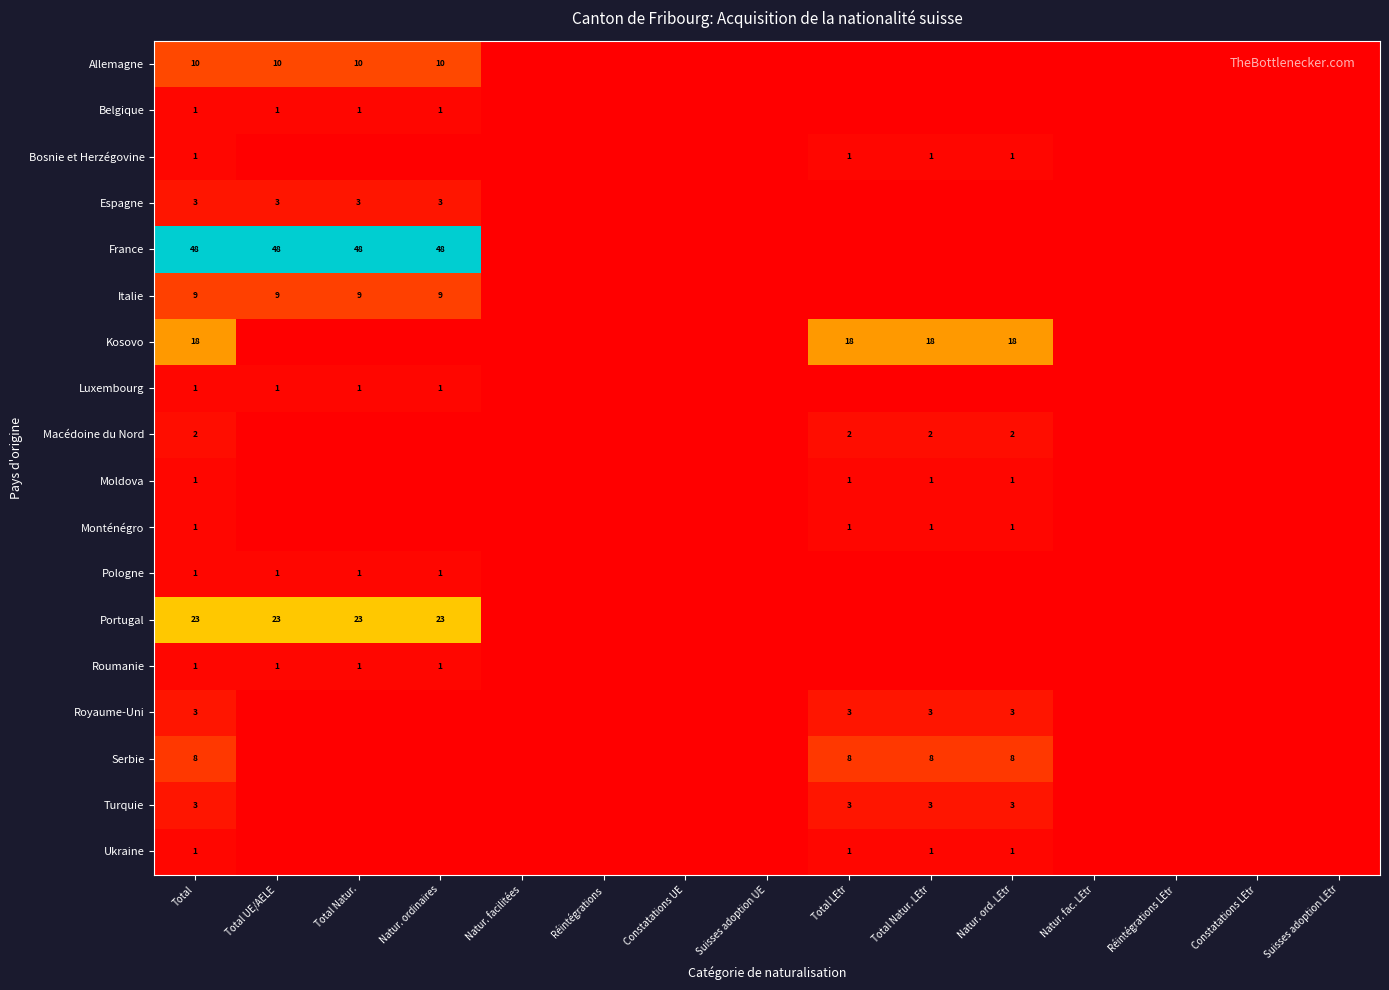

The Ukraine series shows 0 at Total LEtr. True or false?

False